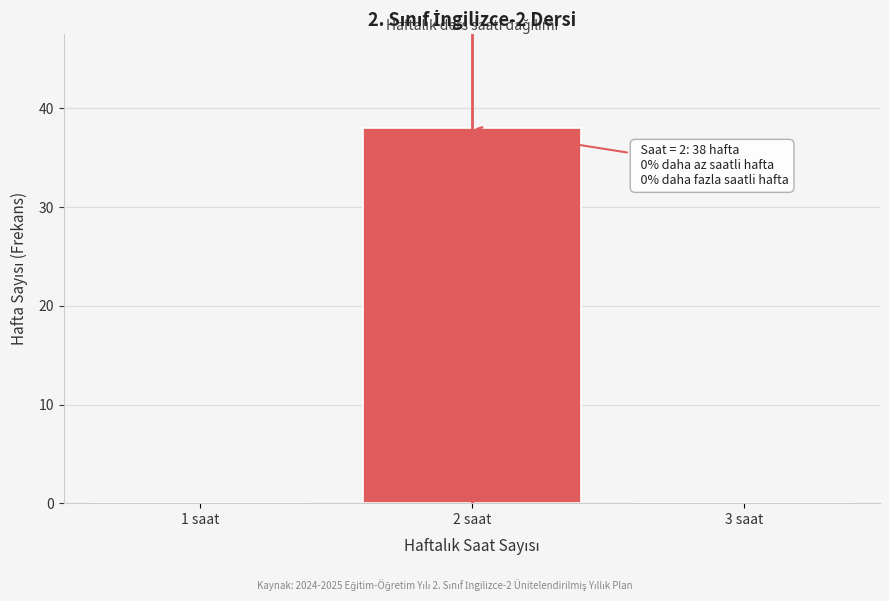

Which range on the x-axis has the tallest bar?

1.5 to 2.5